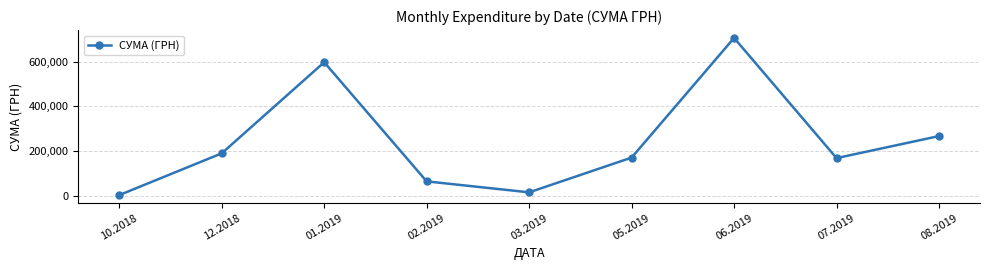

What is the change in value from 05.2019 to 08.2019?

+96436.1